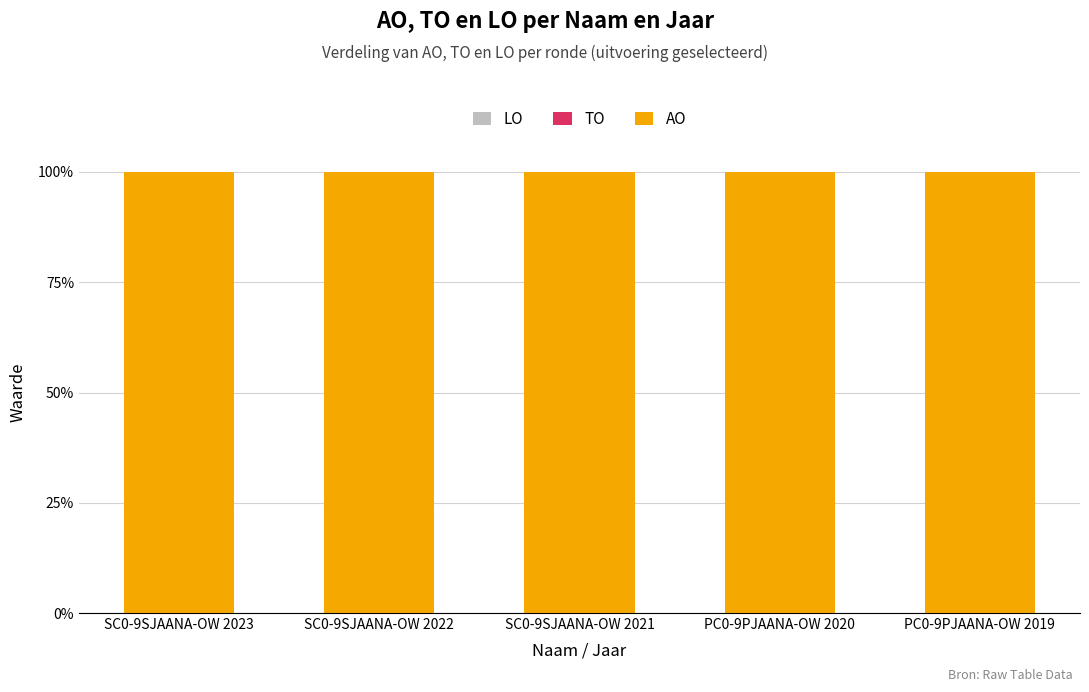

What is the label of the 5th bar from the left?

PC0-9PJAANA-OW 2019